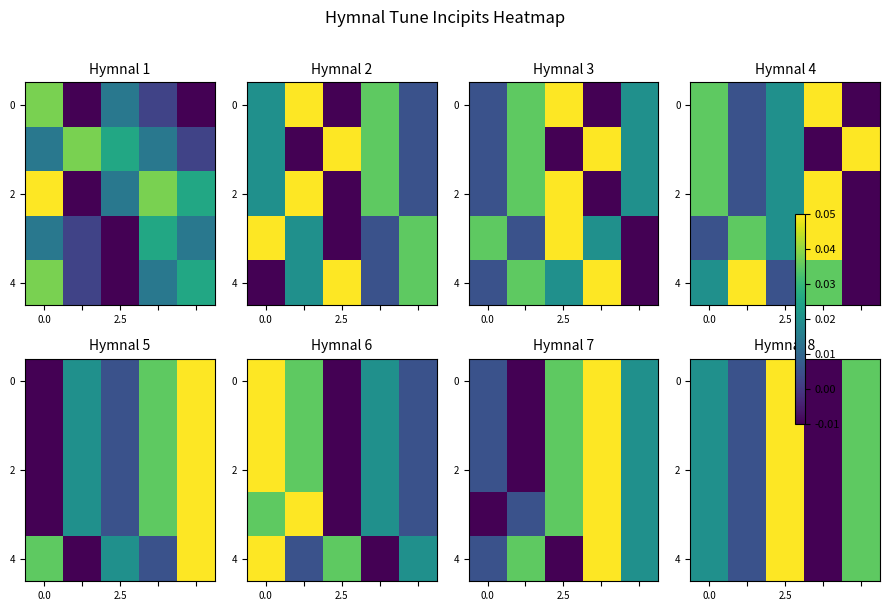

What is the total value across all series at 3?

-0.1